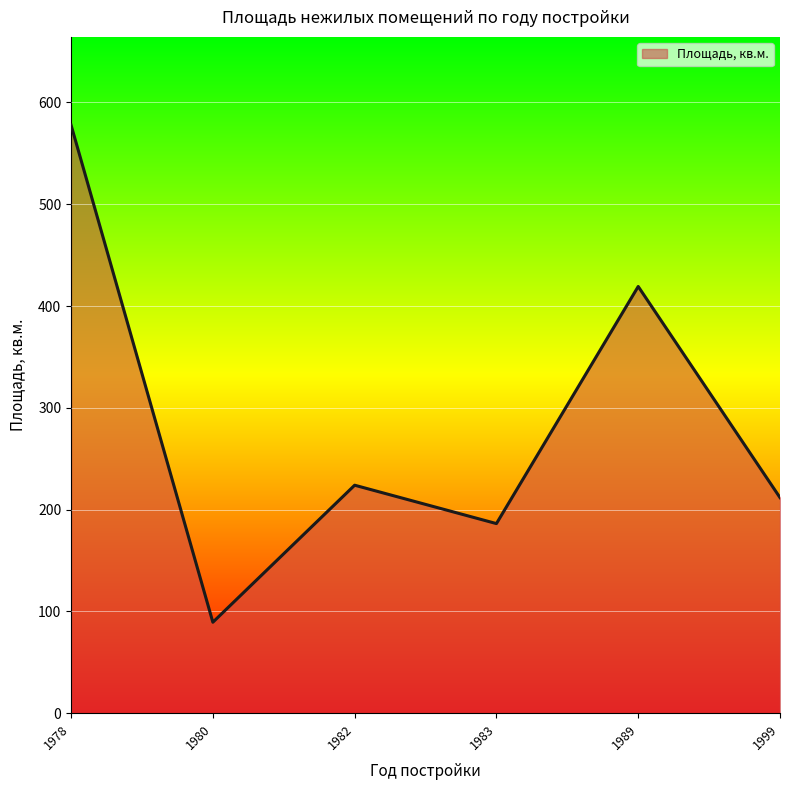

What is the minimum value shown in the chart?

89.4